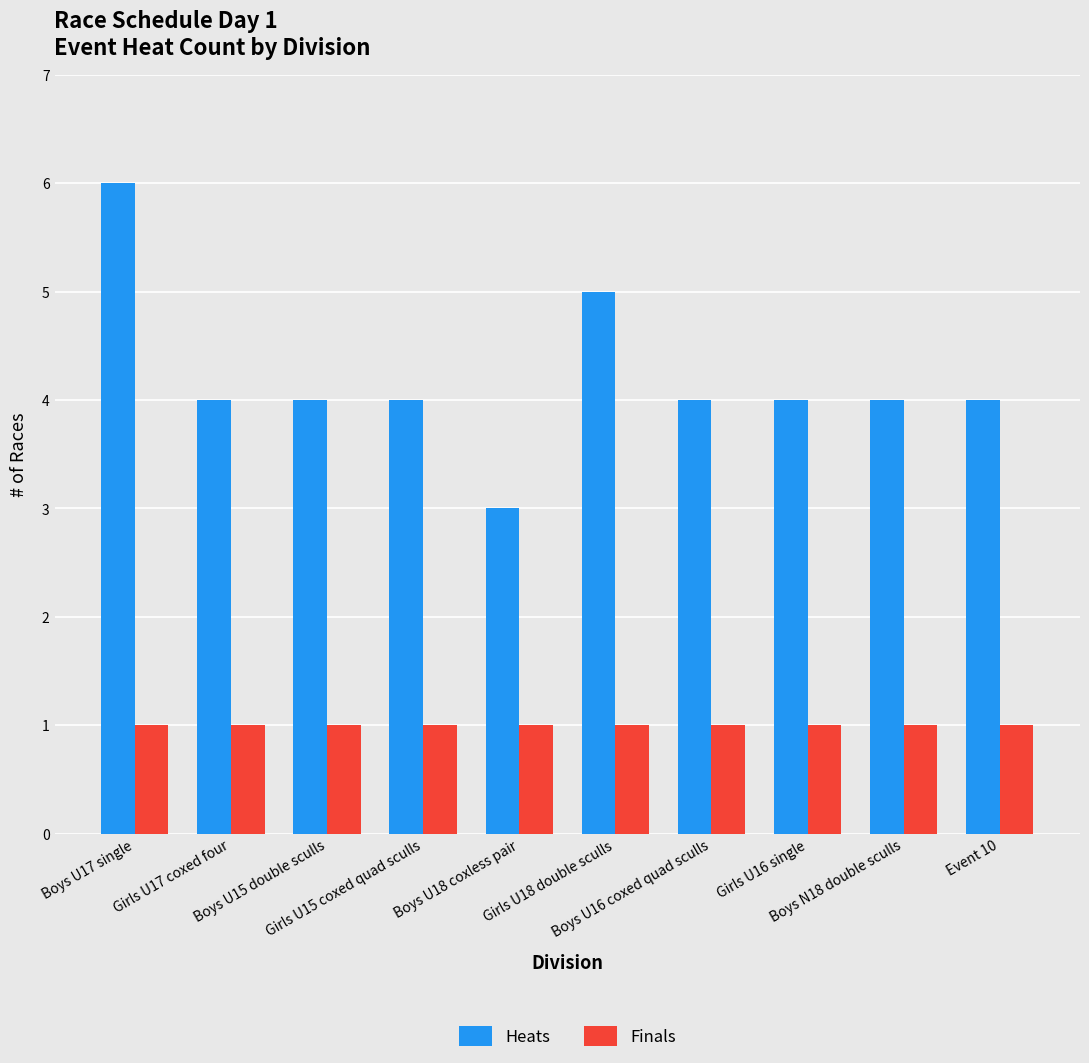

Reading right to left, extract all data points from this chart.

Heats: Event 10=4	Boys N18 double sculls=4	Girls U16 single=4	Boys U16 coxed quad sculls=4	Girls U18 double sculls=5	Boys U18 coxless pair=3	Girls U15 coxed quad sculls=4	Boys U15 double sculls=4	Girls U17 coxed four=4	Boys U17 single=6
Finals: Event 10=1	Boys N18 double sculls=1	Girls U16 single=1	Boys U16 coxed quad sculls=1	Girls U18 double sculls=1	Boys U18 coxless pair=1	Girls U15 coxed quad sculls=1	Boys U15 double sculls=1	Girls U17 coxed four=1	Boys U17 single=1